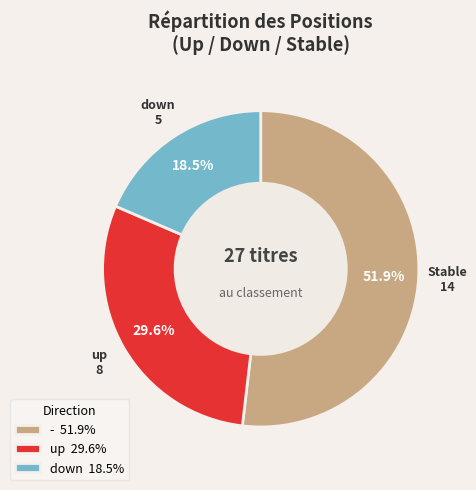

Rank the categories by value from lowest to highest.

down, up, -